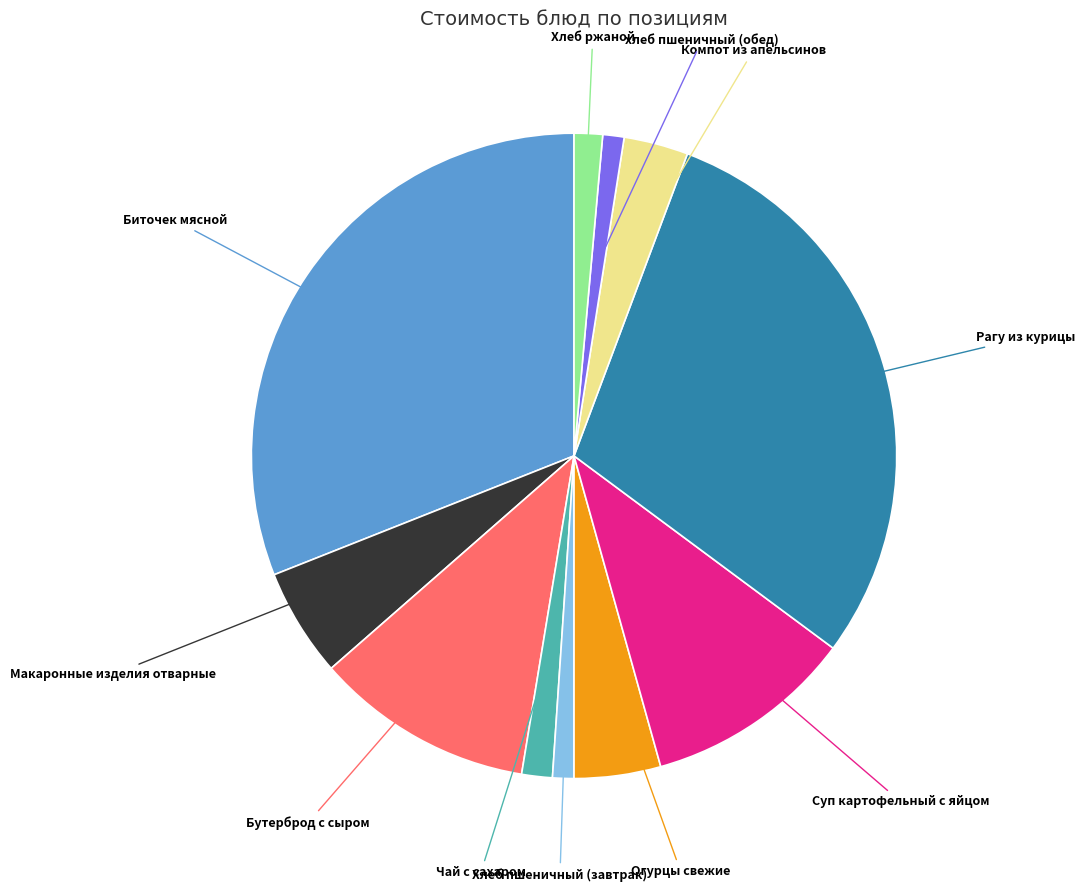

Is there a majority slice in this chart?

No